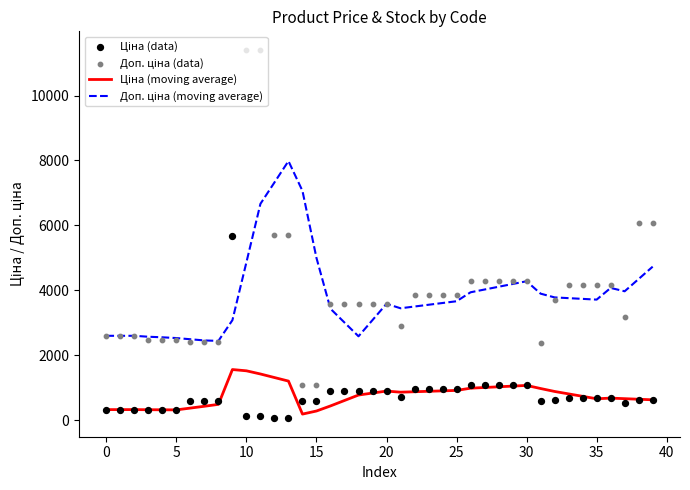

Is the value of Доп. ціна (moving average) at 39 greater than the value of Ціна (data) at 0?

Yes